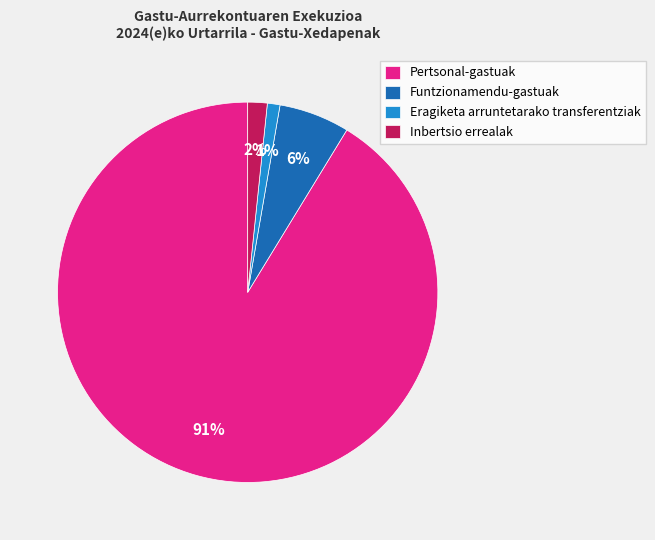

What is the largest slice in the pie chart?

Pertsonal-gastuak